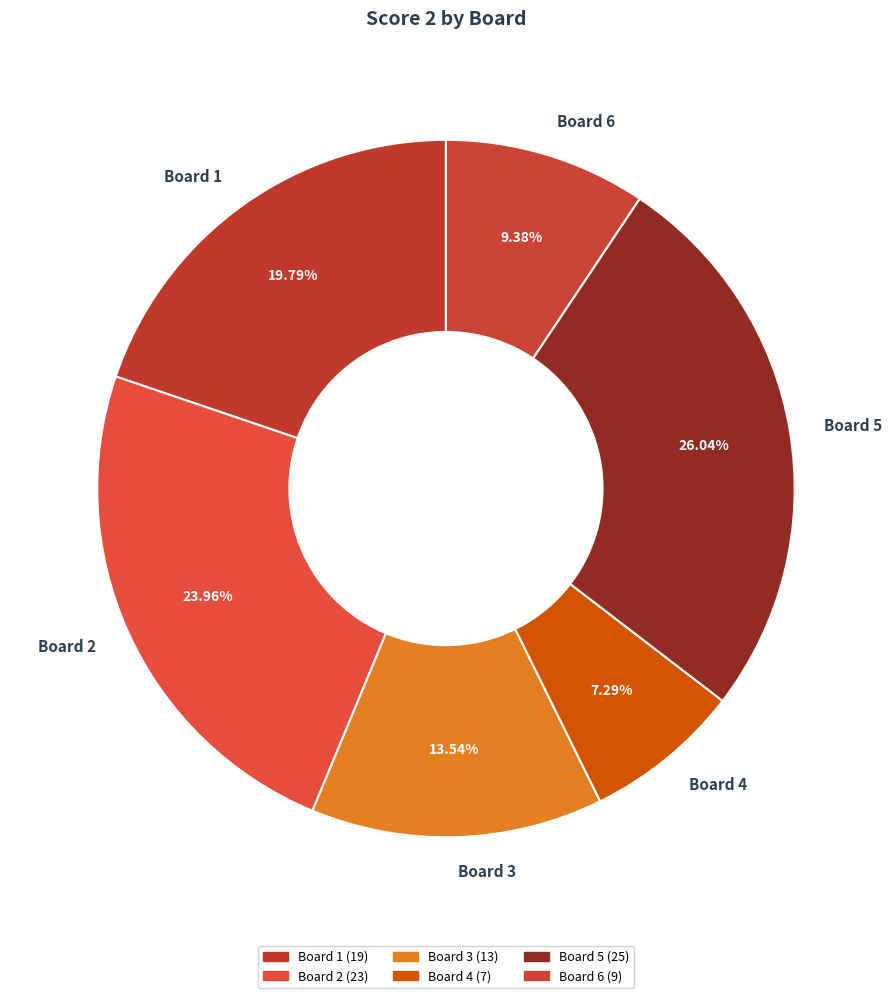

To the nearest percent, what portion does Board 6 represent?

9%